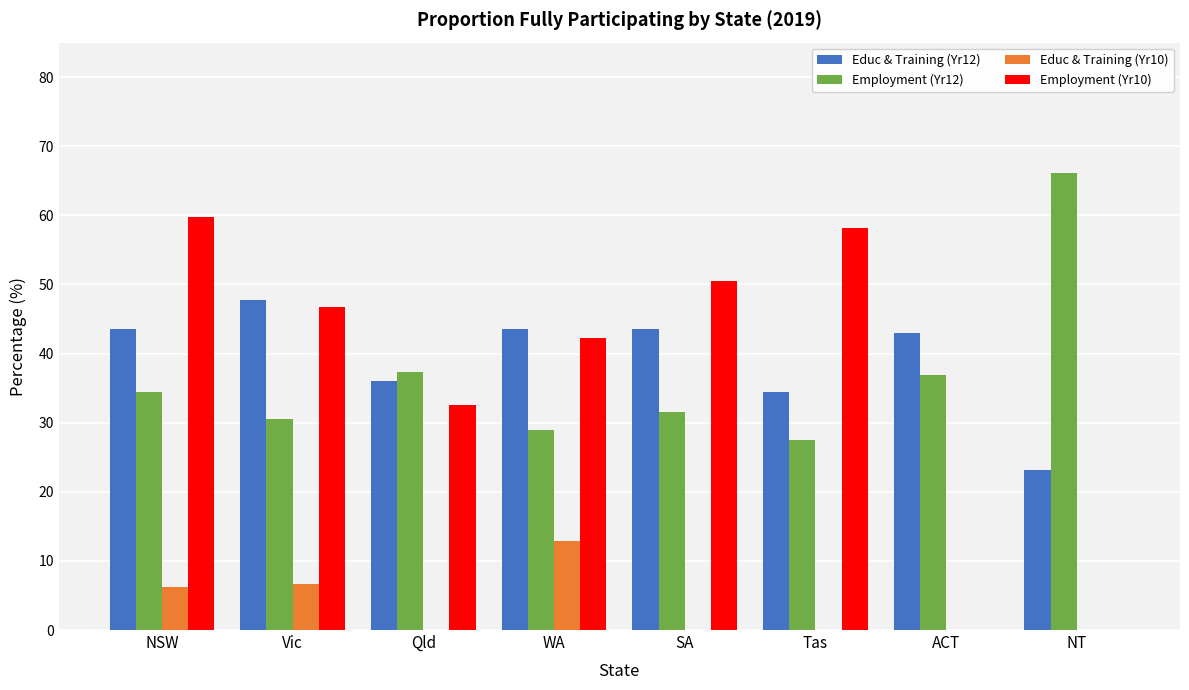

The value of Educ & Training (Yr12) at ACT is 43.0. True or false?

True